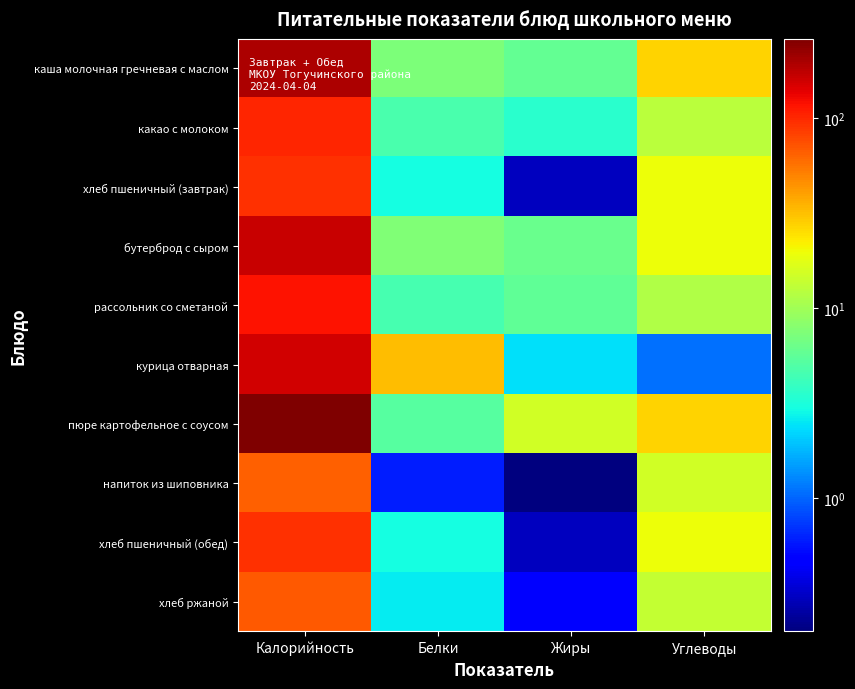

Reading left to right, list all the values displayed in this chart.

каша молочная гречневая с маслом: Калорийность=192.0	Белки=7.3	Жиры=5.9	Углеводы=27.4
какао с молоком: Калорийность=100.4	Белки=4.7	Жиры=3.5	Углеводы=12.5
хлеб пшеничный (завтрак): Калорийность=93.8	Белки=3.0	Жиры=0.3	Углеводы=19.7
бутерброд с сыром: Калорийность=165.5	Белки=7.6	Жиры=6.2	Углеводы=19.7
рассольник со сметаной: Калорийность=116.1	Белки=4.6	Жиры=5.7	Углеводы=11.6
курица отварная: Калорийность=154.8	Белки=32.1	Жиры=2.4	Углеводы=1.1
пюре картофельное с соусом: Калорийность=260.2	Белки=5.2	Жиры=15.3	Углеводы=27.1
напиток из шиповника: Калорийность=65.4	Белки=0.6	Жиры=0.2	Углеводы=15.1
хлеб пшеничный (обед): Калорийность=93.8	Белки=3.0	Жиры=0.3	Углеводы=19.7
хлеб ржаной: Калорийность=68.3	Белки=2.6	Жиры=0.5	Углеводы=13.4